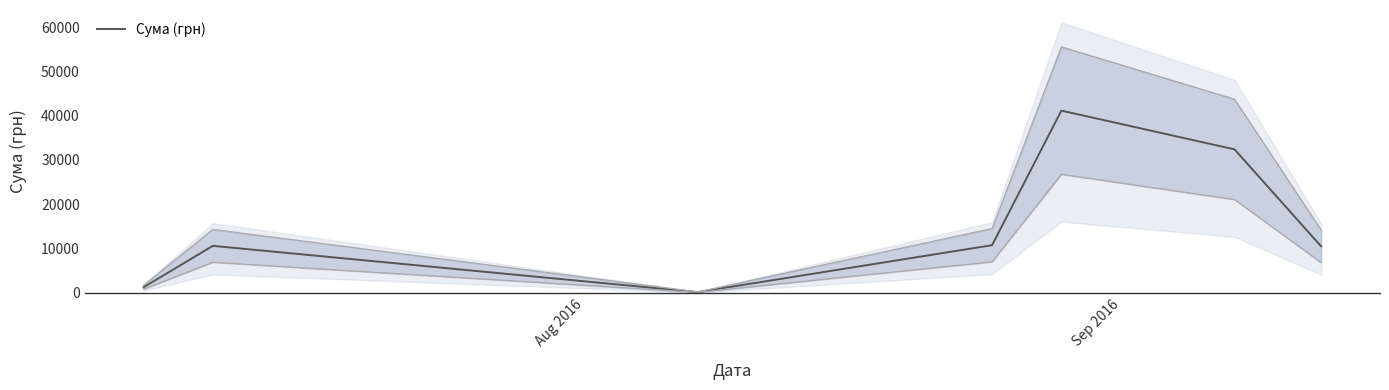

What is the maximum value for Сума (грн)?

41121.0